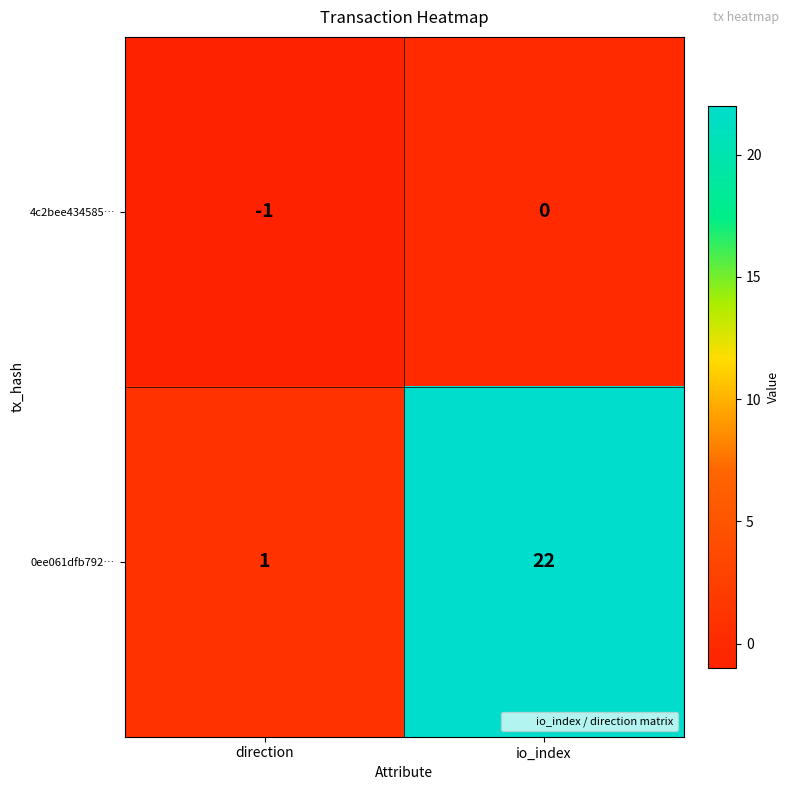

The 4c2bee434585… series shows -1 at io_index. True or false?

False